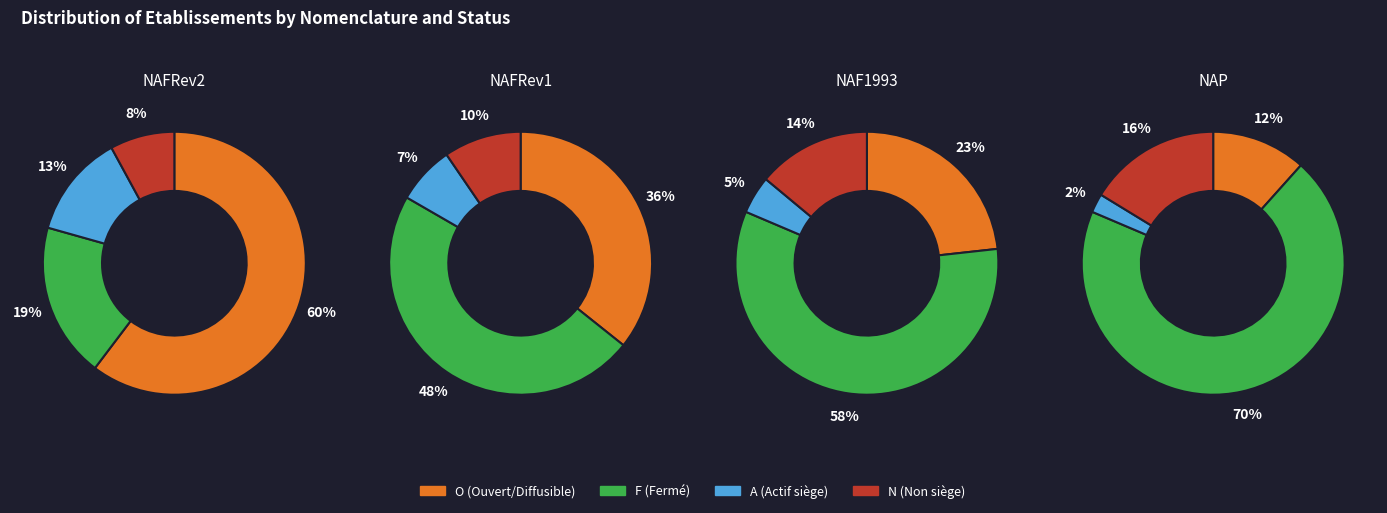

The O slice represents 10% of the pie. True or false?

False